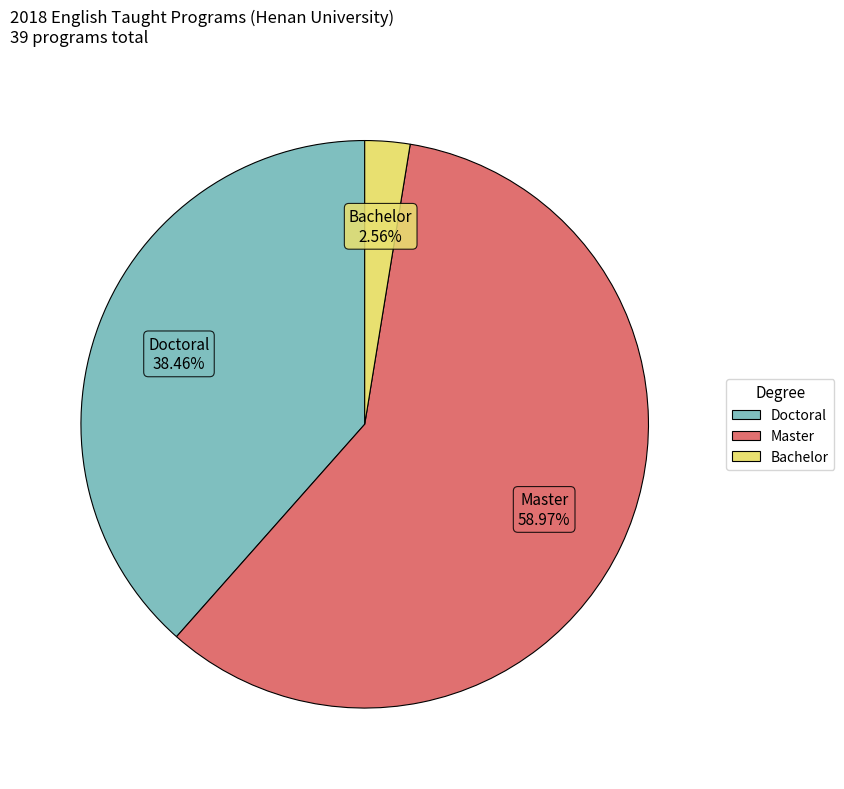

How many segments does this pie chart have?

3